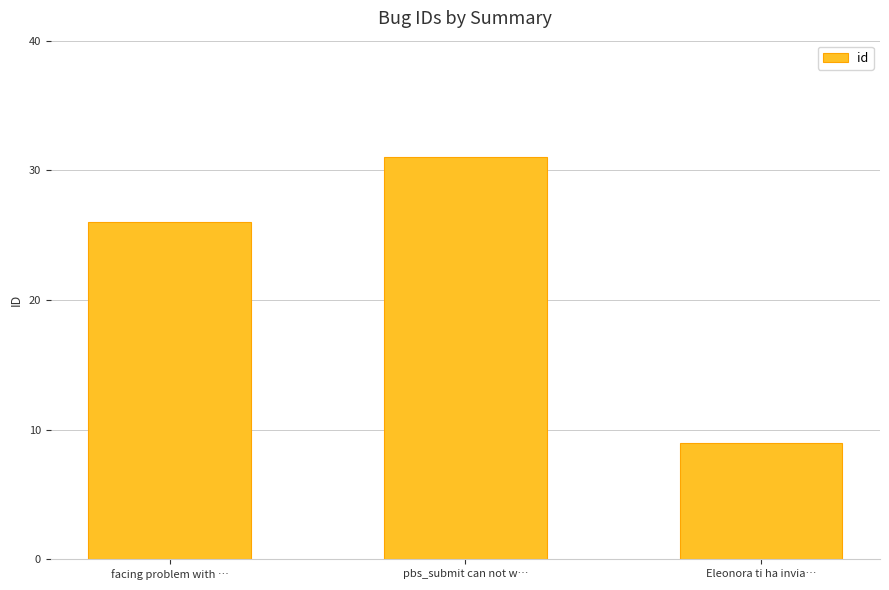

Are the bars horizontal?

No